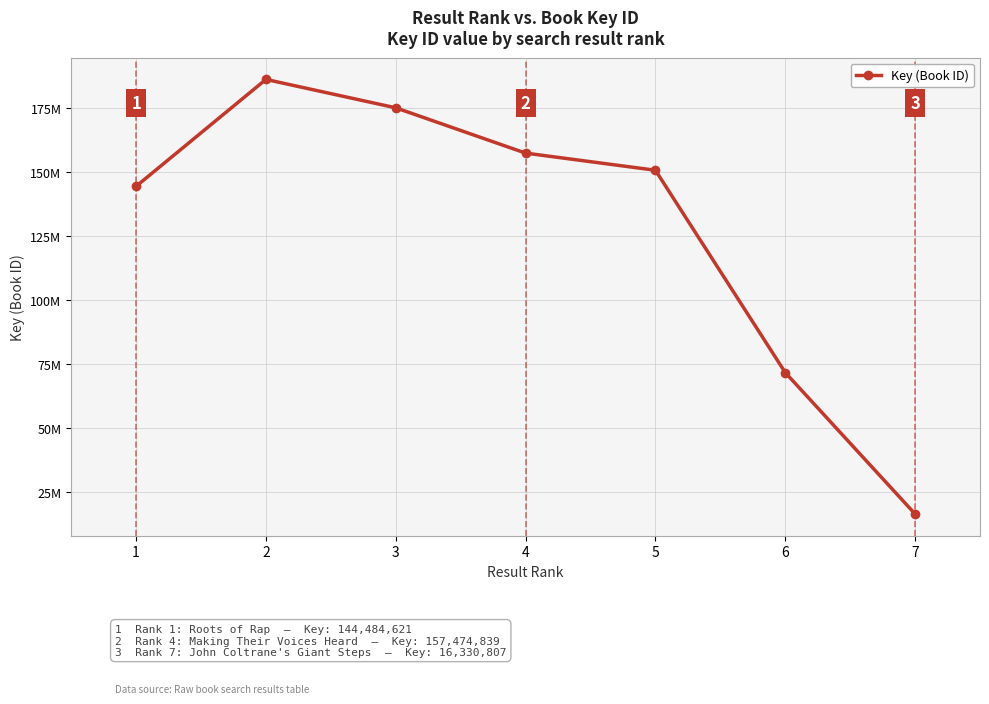

Is this an area chart (filled region under the line)?

No